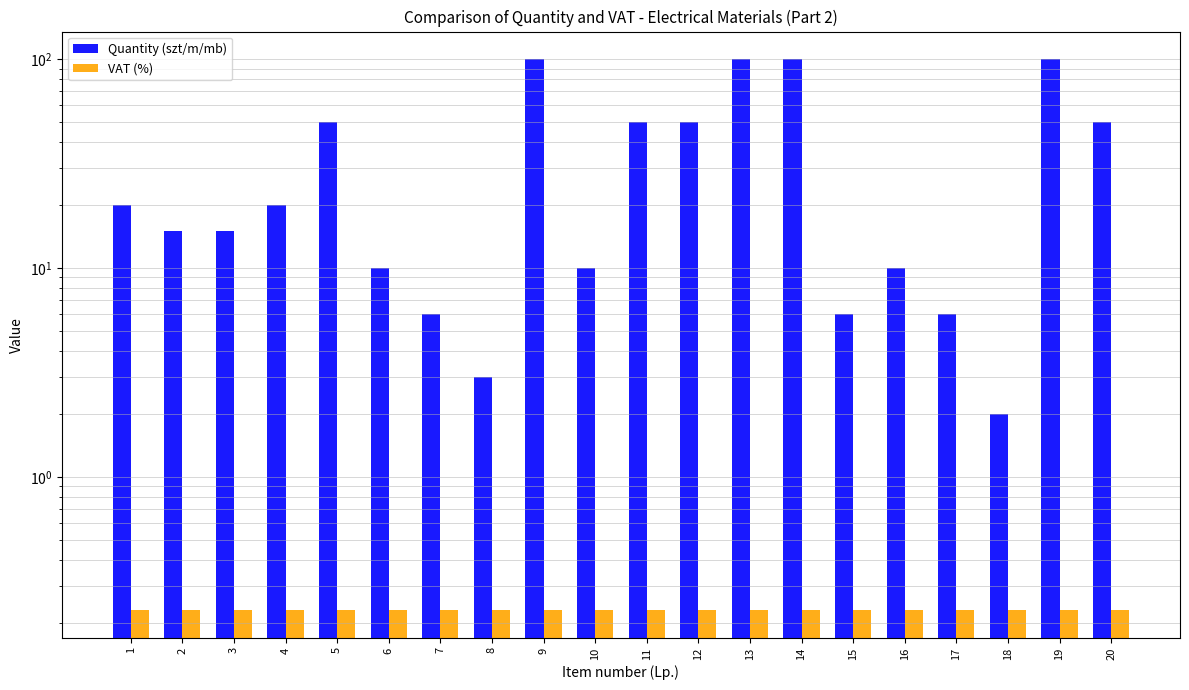

How many series are shown in this chart?

2